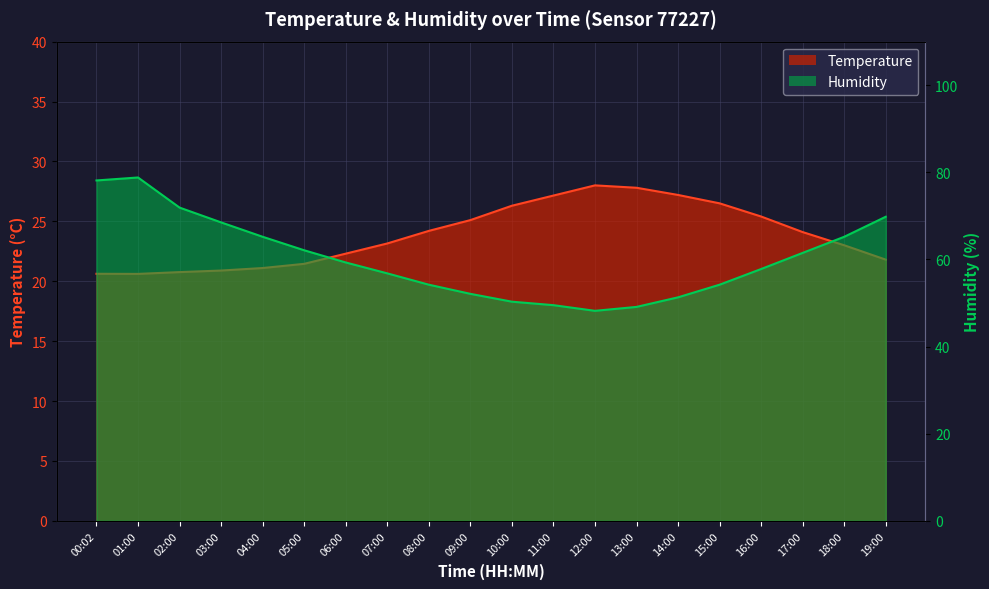

Count the number of data series in this chart.

2